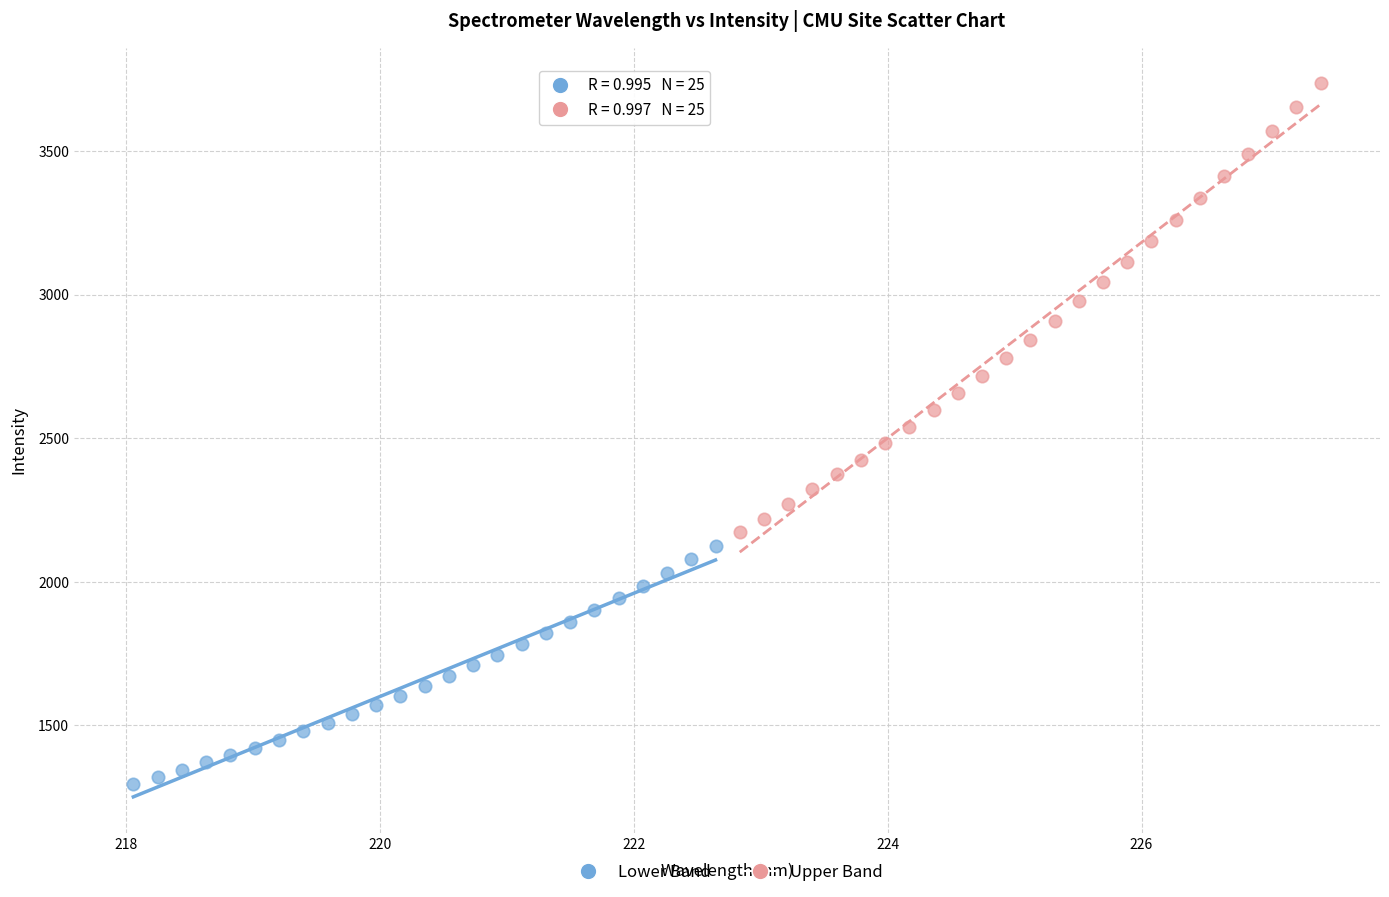

What are all the series names shown in the legend?

Lower Band, Upper Band